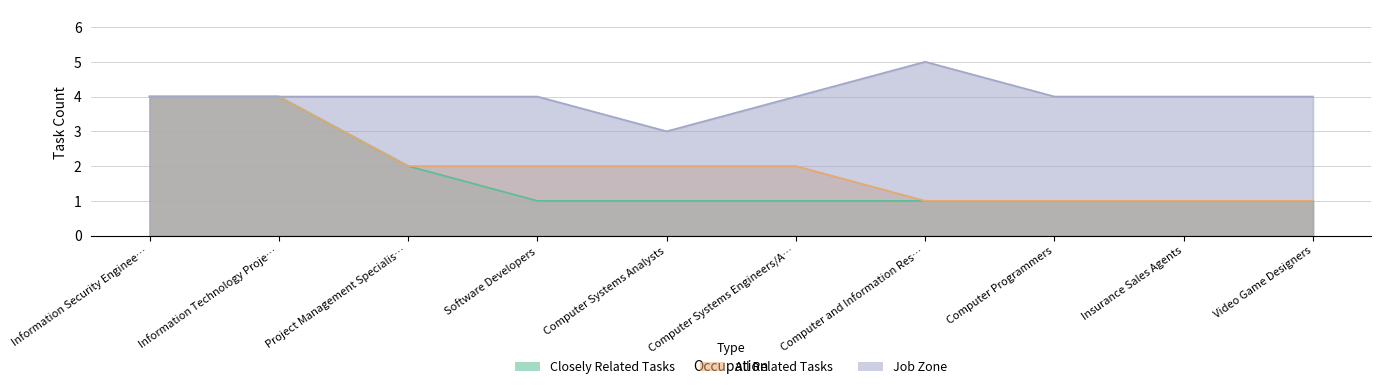

How many categories are shown in the chart?

10